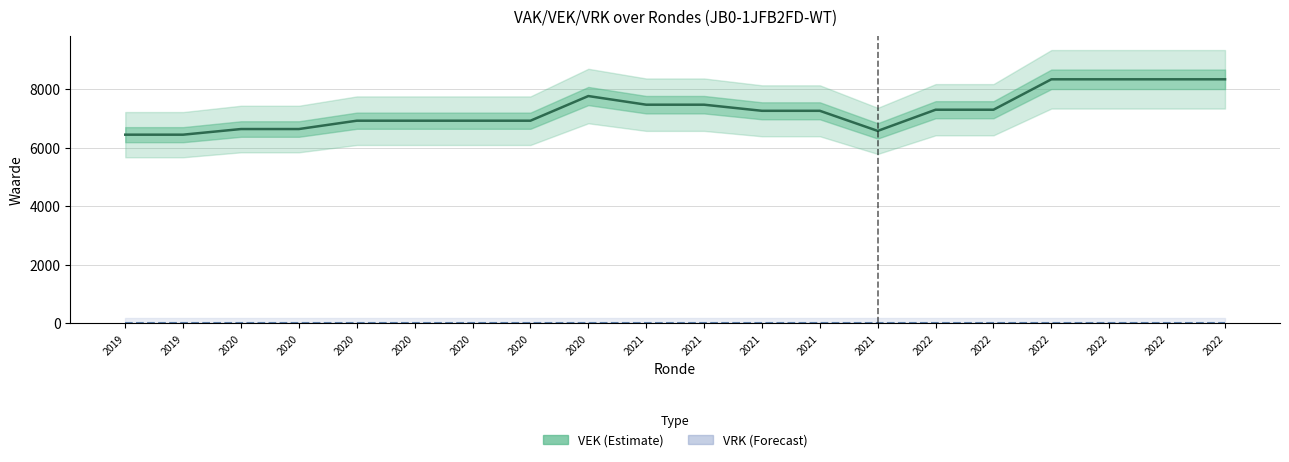

How many lines are shown in the chart?

2